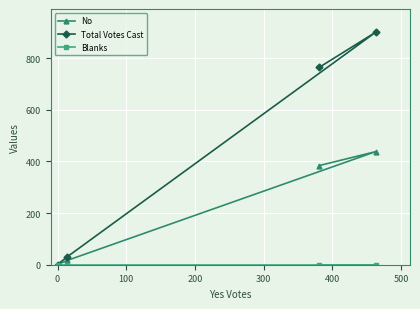

What is the difference between the second highest and second lowest values in the Total Votes Cast series?

735